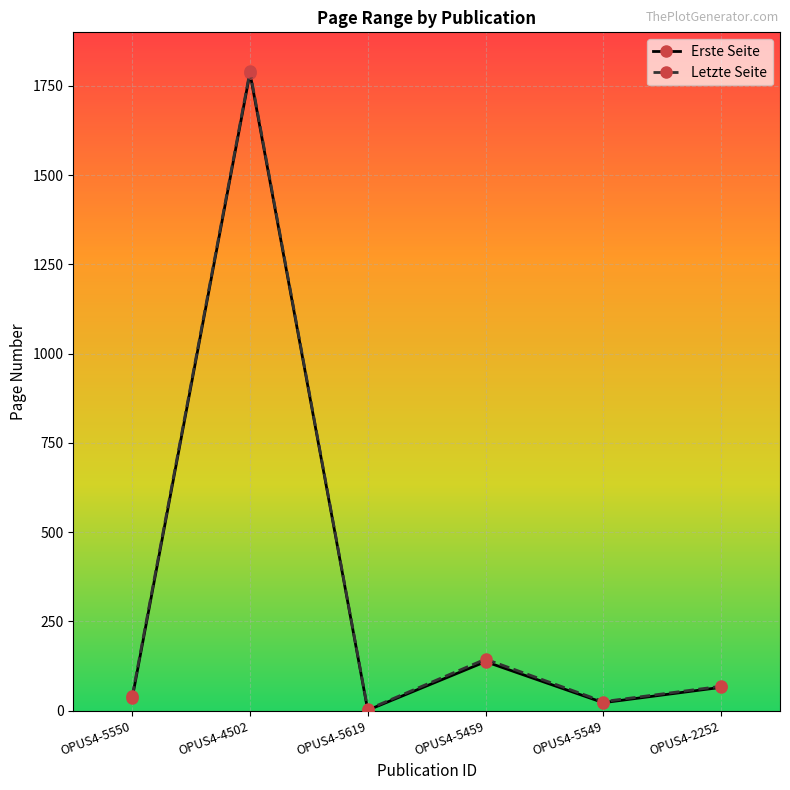

True or false: Letzte Seite has a value of 3 at OPUS4-5619.

True